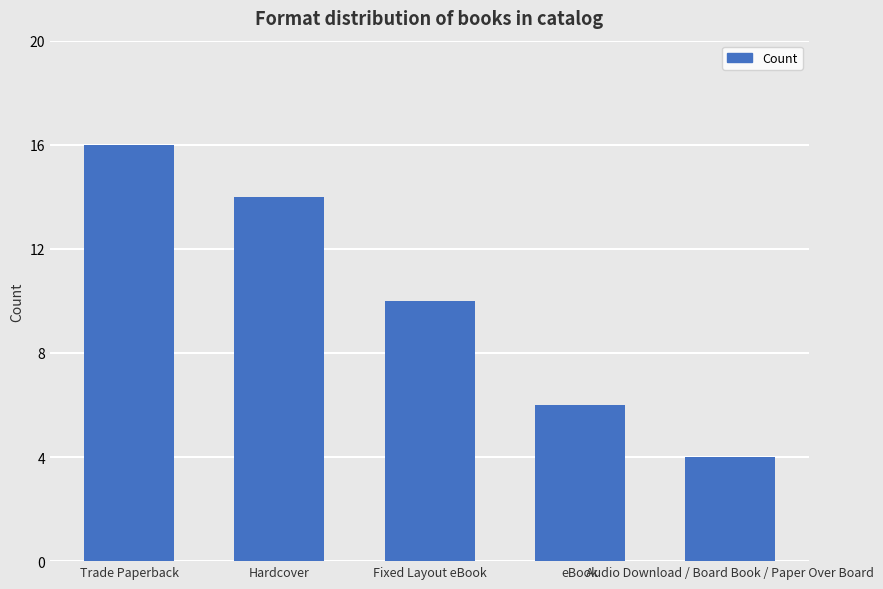

What is the greatest value displayed?

16